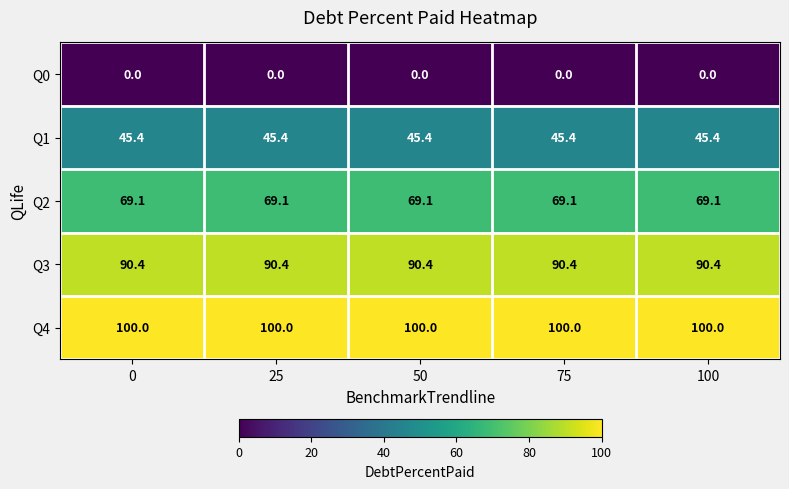

The Q1 series shows 62.8 at 100. True or false?

False